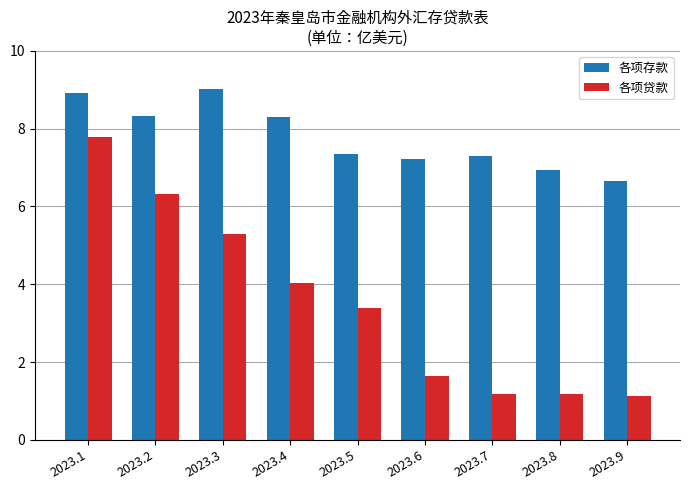

At which category is the sum across all series the highest?

2023.1